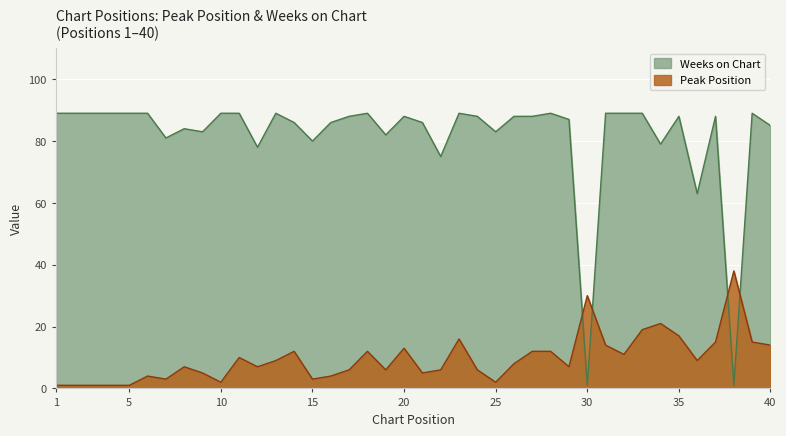

Rank the series by their maximum value, from lowest to highest.

Peak Position, Weeks on Chart